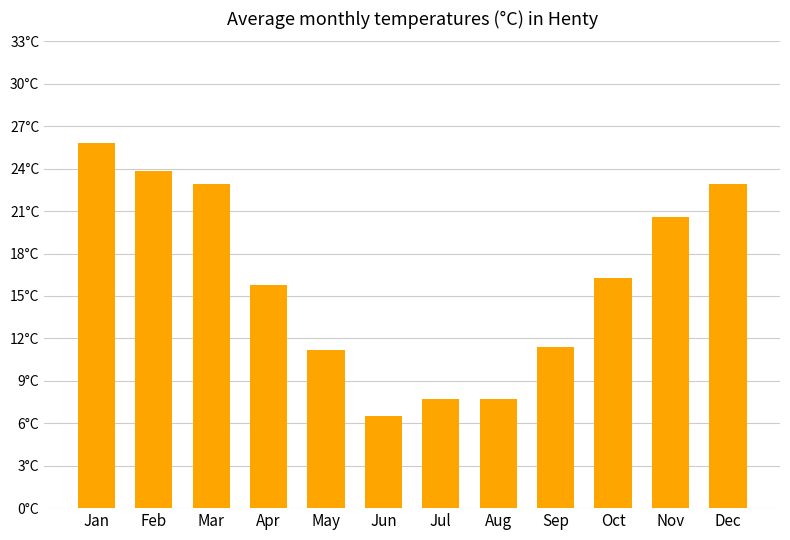

Reading left to right, extract all data points from this chart.

25.8	23.8	22.9	15.8	11.2	6.5	7.7	7.7	11.4	16.3	20.6	22.9